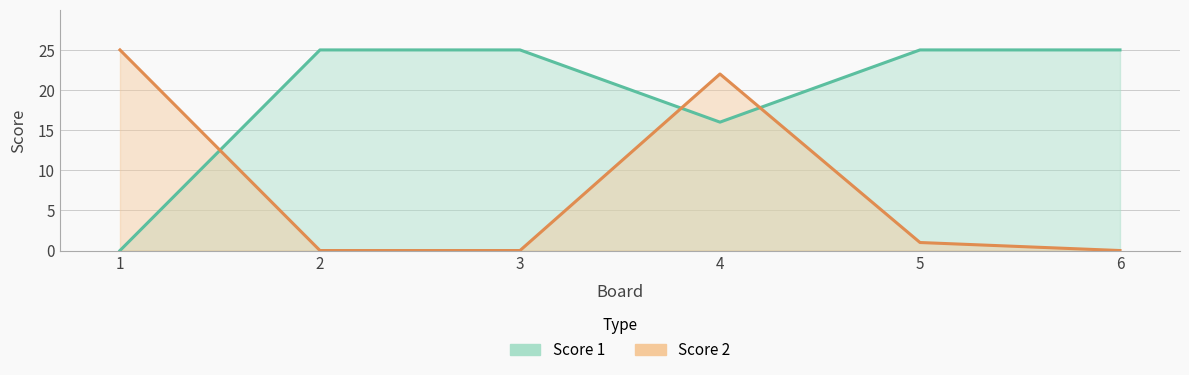

Reading right to left, what are all the values shown in this chart?

Score 1: 25	25	16	25	25	0
Score 2: 0	1	22	0	0	25